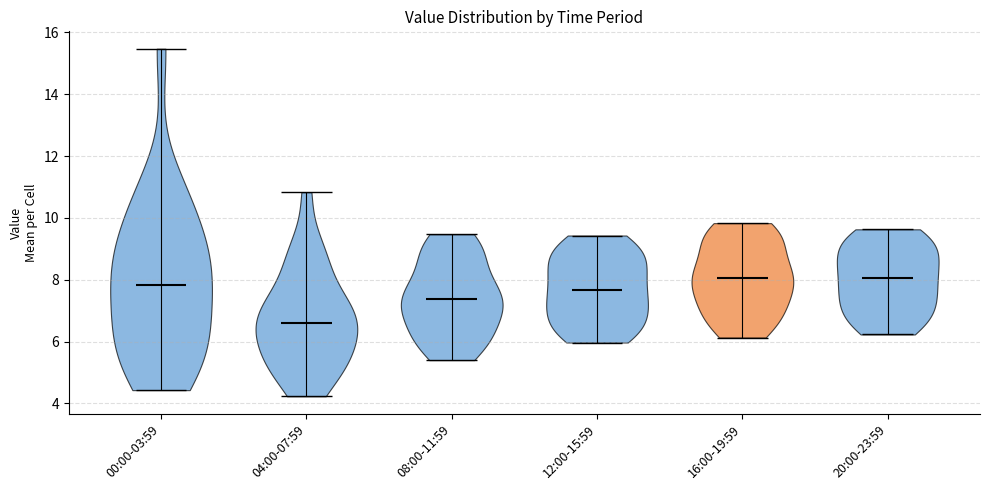

Reading left to right, read every violin against the y-axis: where its median line is, and the lowest and highest points it reaches. The values are not printed on the chart, so give them approximately, as read against the axis.

00:00-03:59: median line 7.8, lowest point 4.4, highest point 15.4
04:00-07:59: median line 6.6, lowest point 4.2, highest point 10.8
08:00-11:59: median line 7.4, lowest point 5.4, highest point 9.4
12:00-15:59: median line 7.6, lowest point 6.0, highest point 9.4
16:00-19:59: median line 8.0, lowest point 6.2, highest point 9.8
20:00-23:59: median line 8.0, lowest point 6.2, highest point 9.6